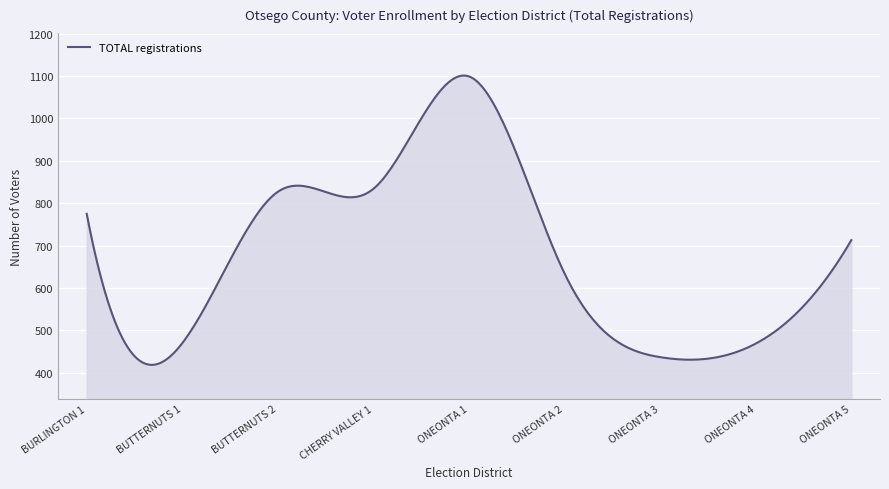

What is the maximum value shown in the chart?

1101.0